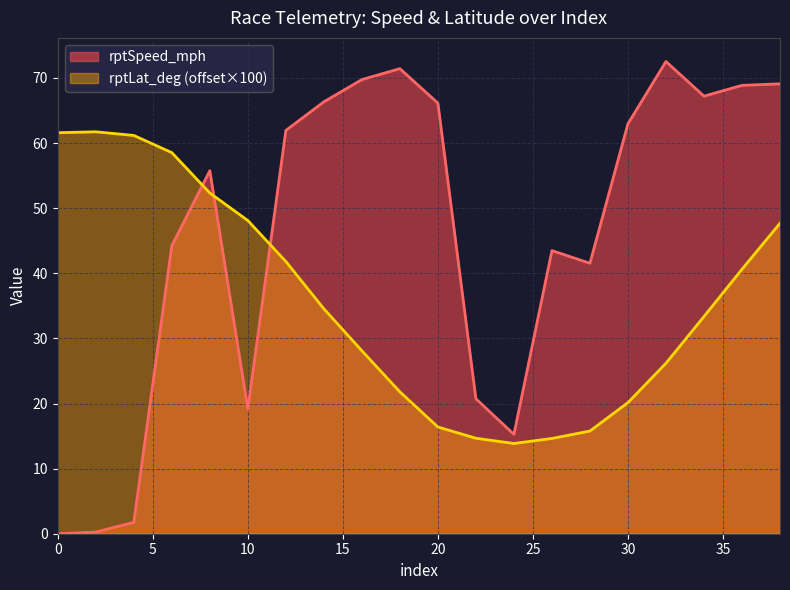

The value of rptSpeed_mph at 22 is 9.6. True or false?

False